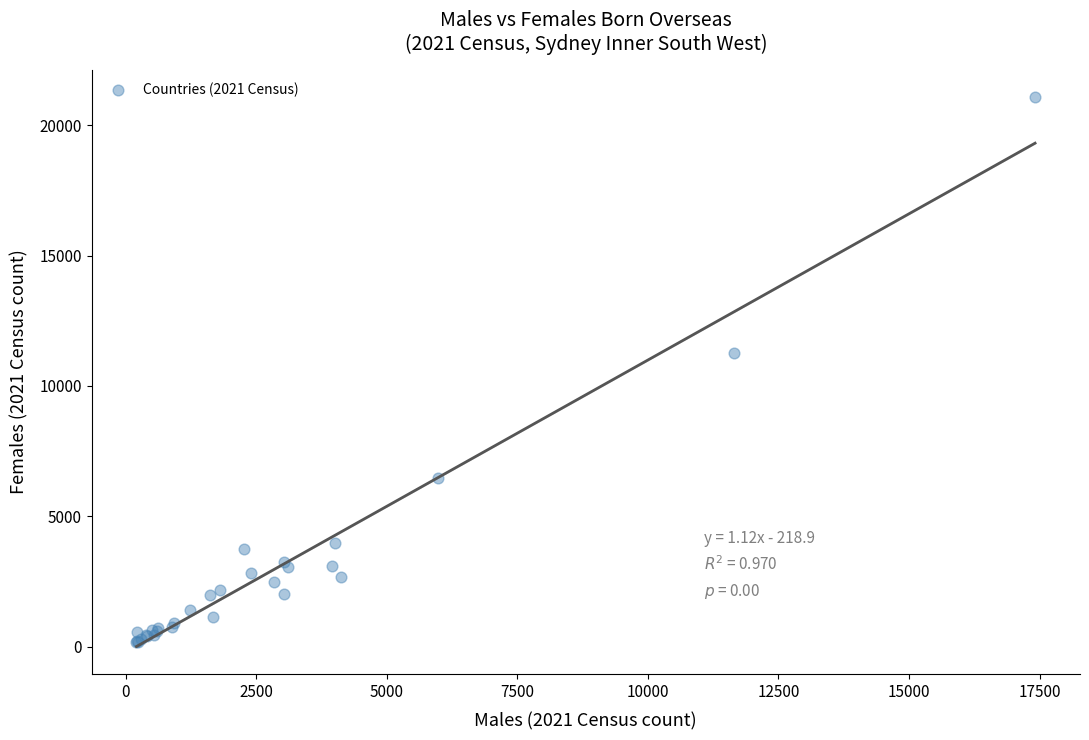

What Y value in the scatter plot is closest to 10623?

11270